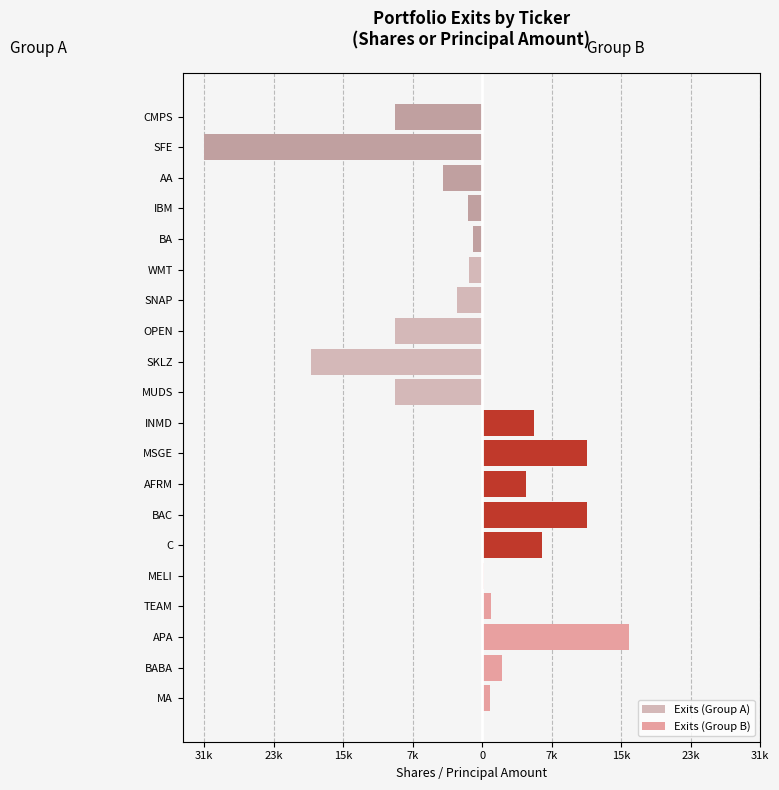

Reading left to right, what are all the values shown in this chart?

Exits (Group A): -10000	-19616	-9933	-2900	-1541	-1000	-1581	-4500	-31860	-10000
Exits (Group B): 928	2250	16801	1000	250	6825	12037	5000	12000	6000